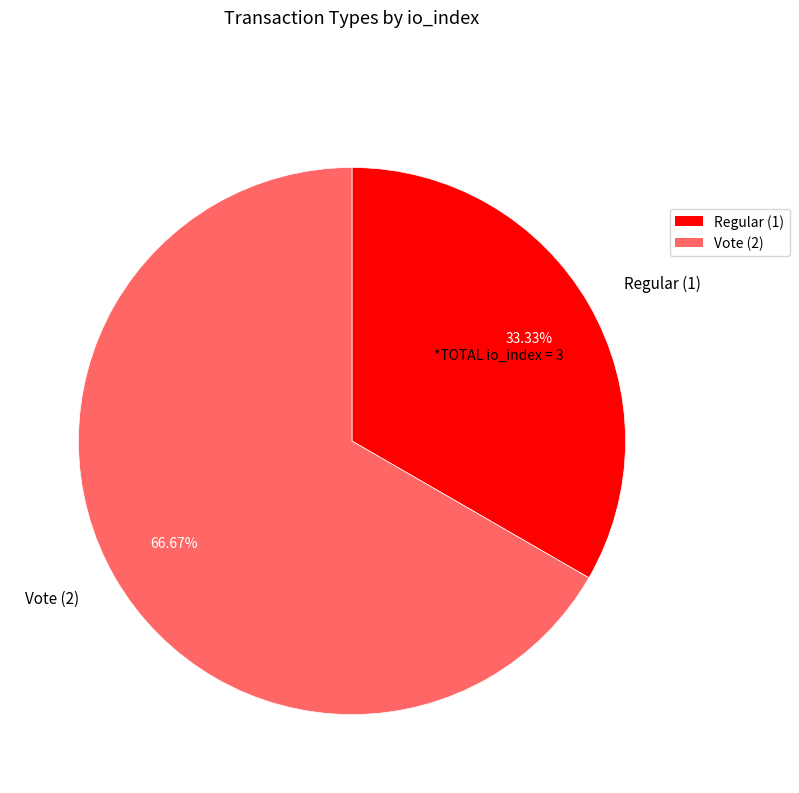

Between Regular and Vote, which is larger?

Vote